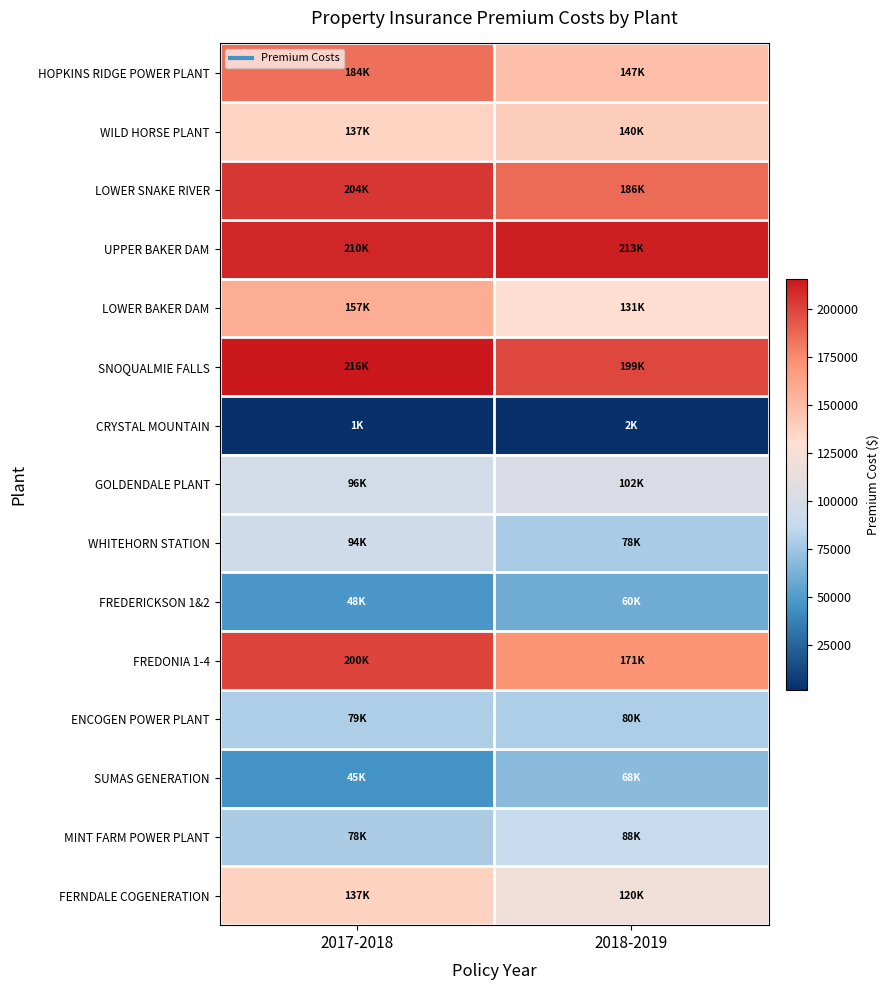

Between 2017-2018 and 2018-2019, which series saw the biggest shift?

HOPKINS RIDGE POWER PLANT